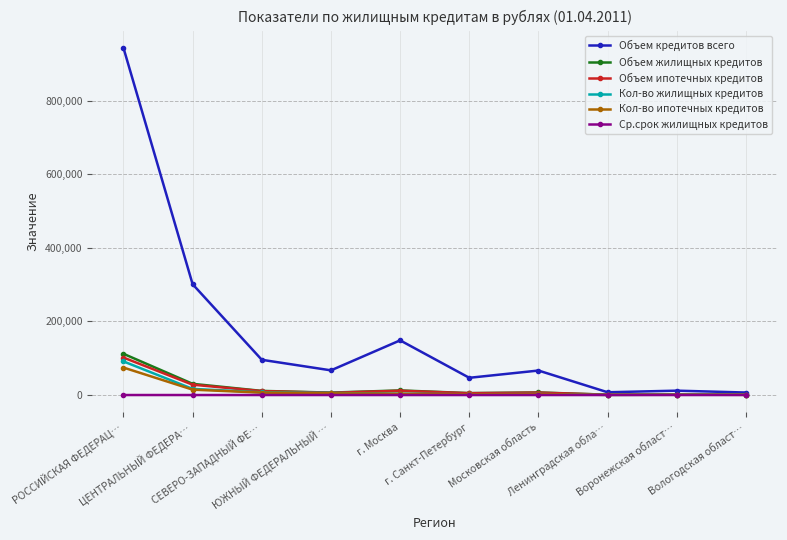

True or false: Объем жилищных кредитов has more than 0 interior local peaks.

True